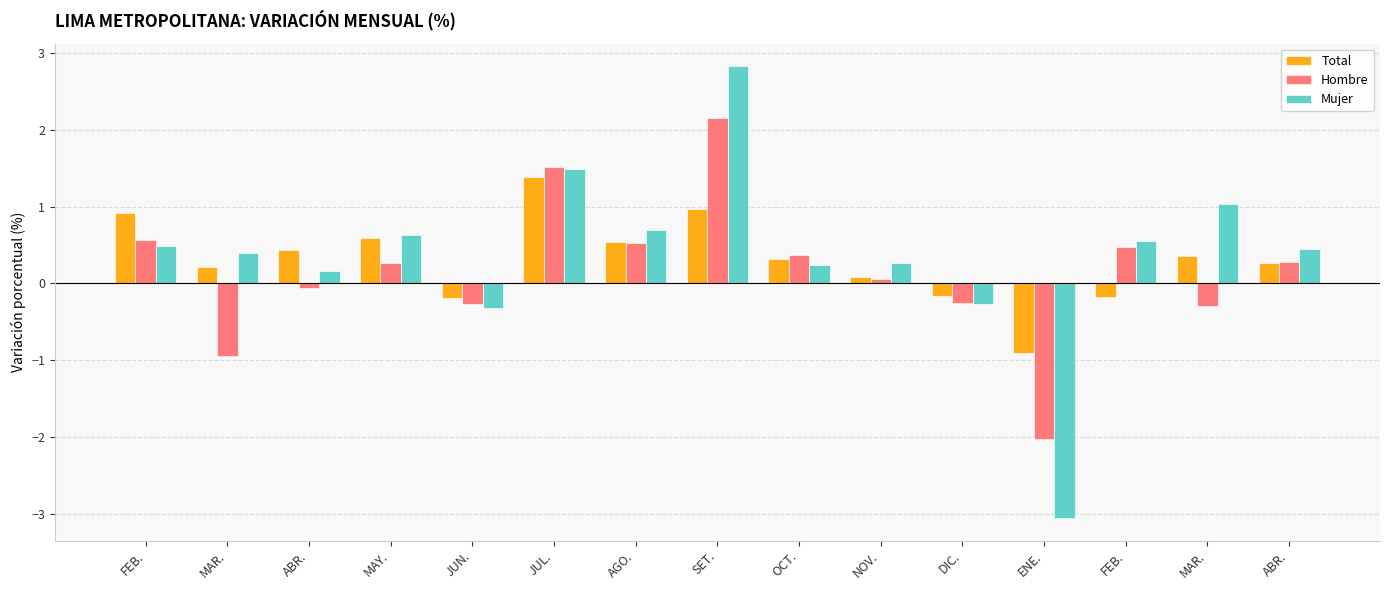

How many bars are there in total?

45